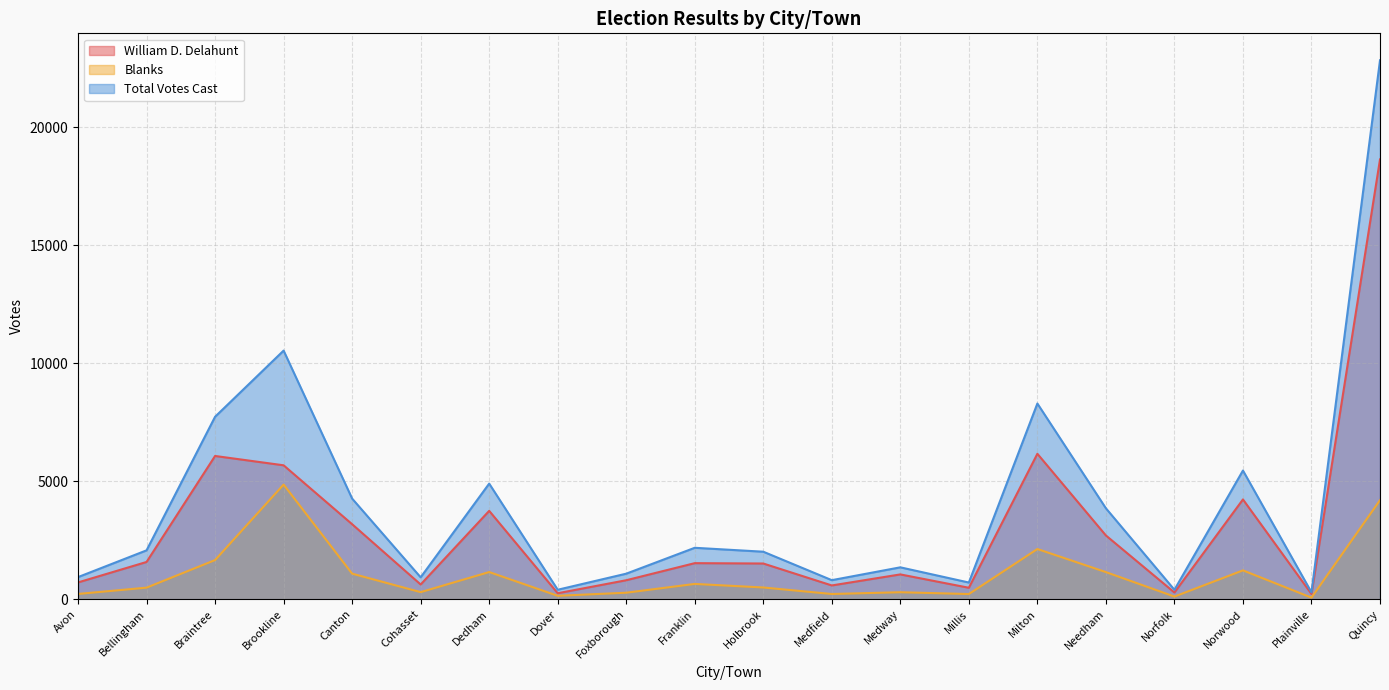

Where is William D. Delahunt nearest to the value 9432?

Milton